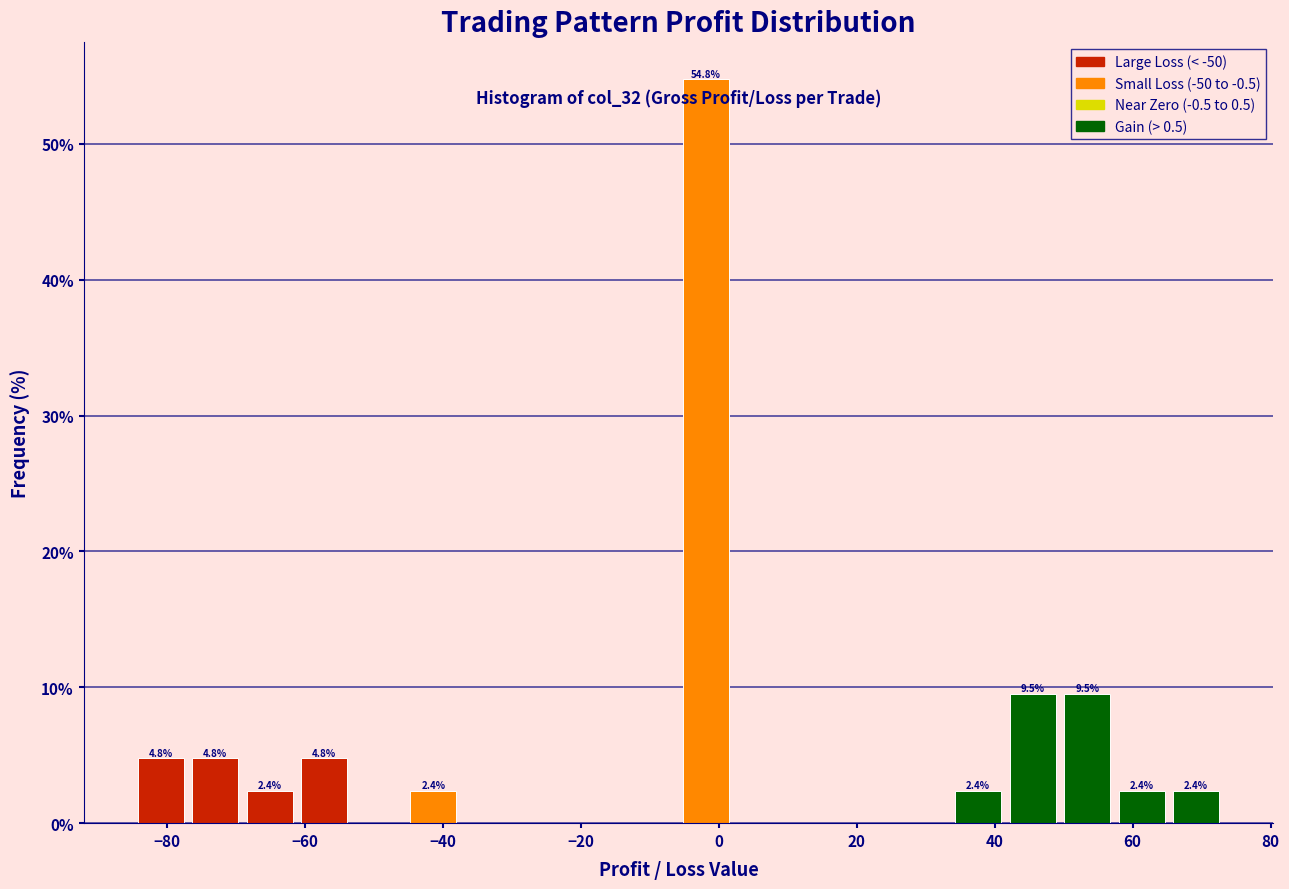

Around what value on the x-axis is the tallest bar? Give the approximate position of its centre, as read against the axis.

-2